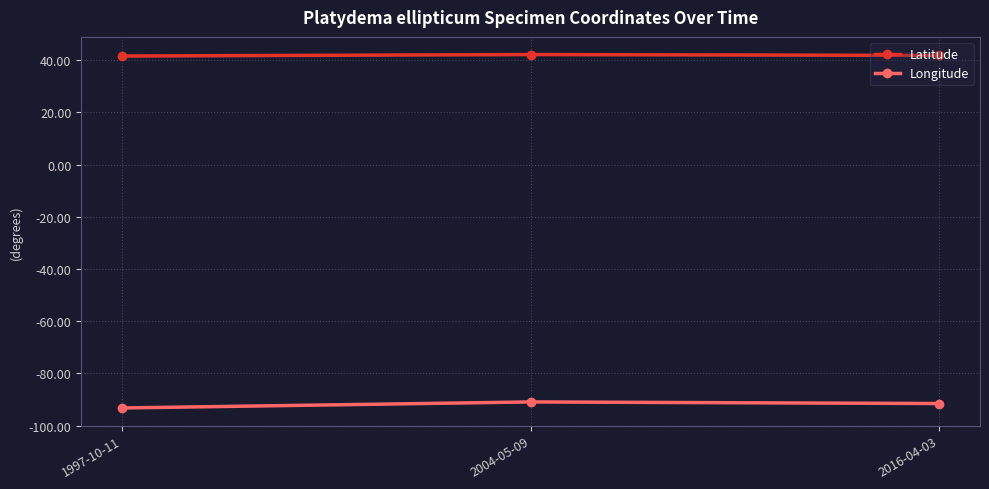

Does the chart display data point markers on the line(s)?

Yes